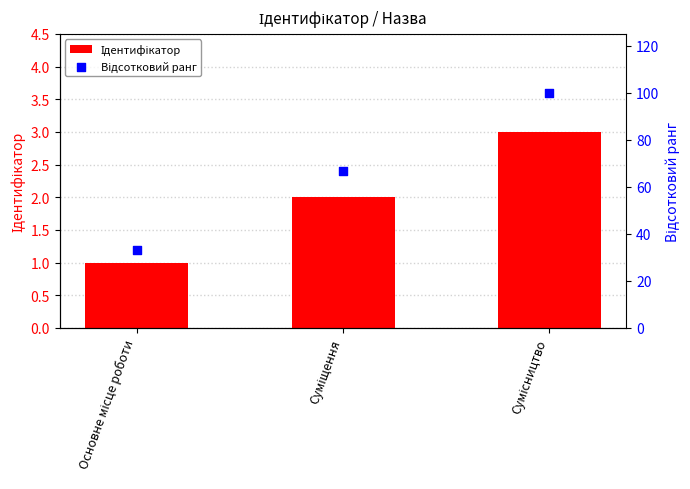

Which series has the largest total across all categories?

Відсотковий ранг